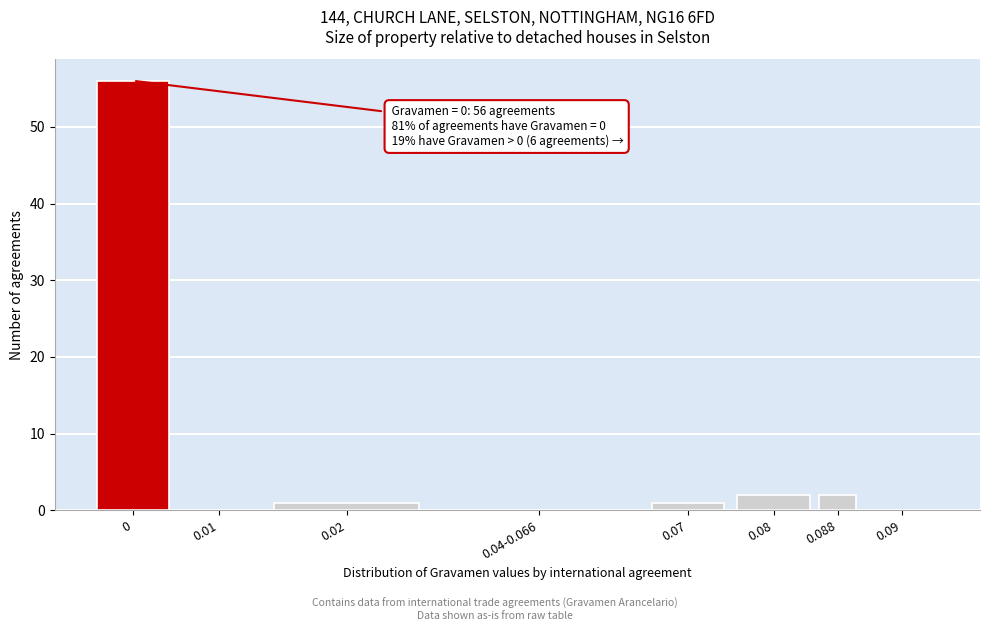

Reading left to right, list all the values displayed in this chart.

0=56	0.01=0	0.02=1	0.04-0.066=0	0.07=1	0.08=2	0.088=2	0.09=0